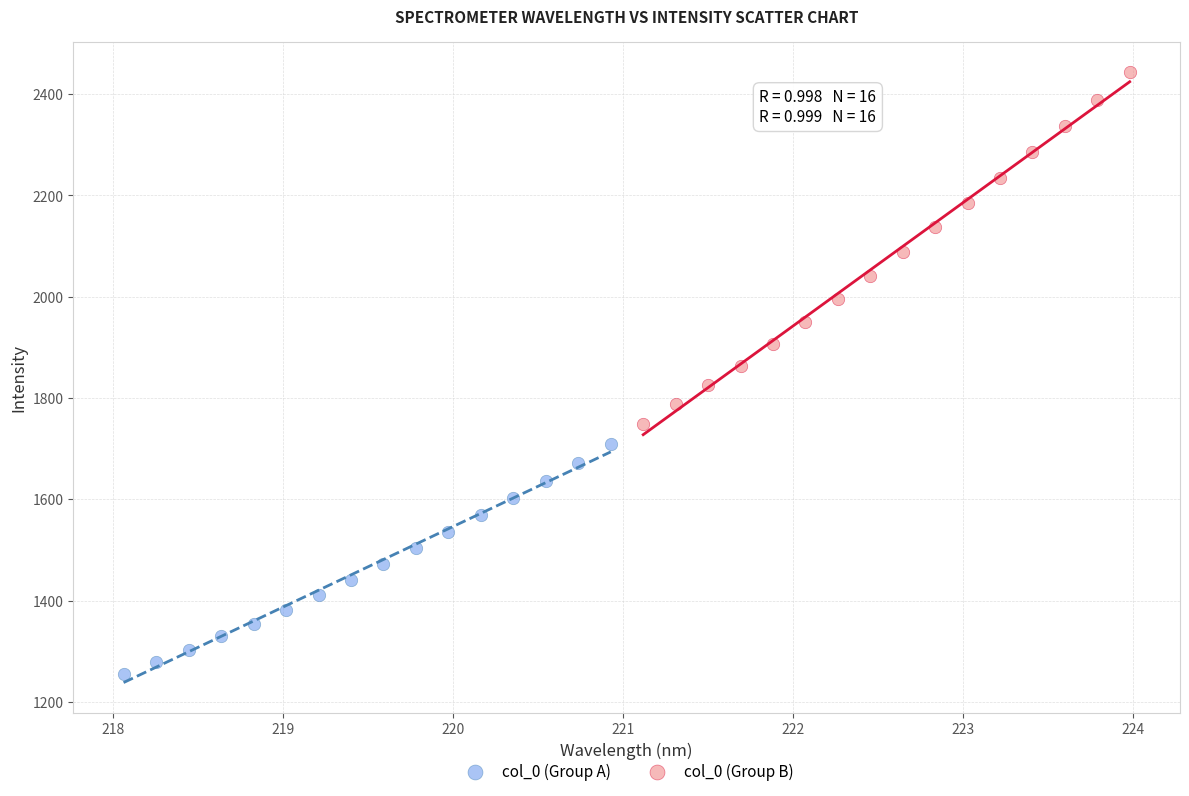

Which series reaches the minimum Y coordinate?

col_0 (Group A)